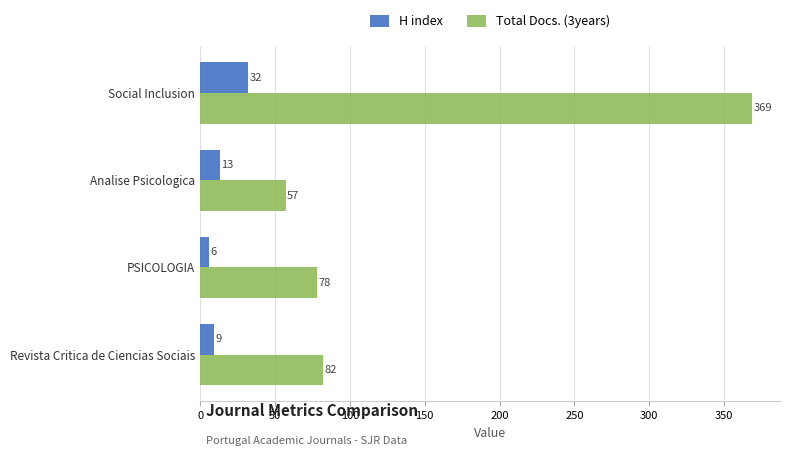

List the series in order of their peak value, highest first.

Total Docs. (3years), H index